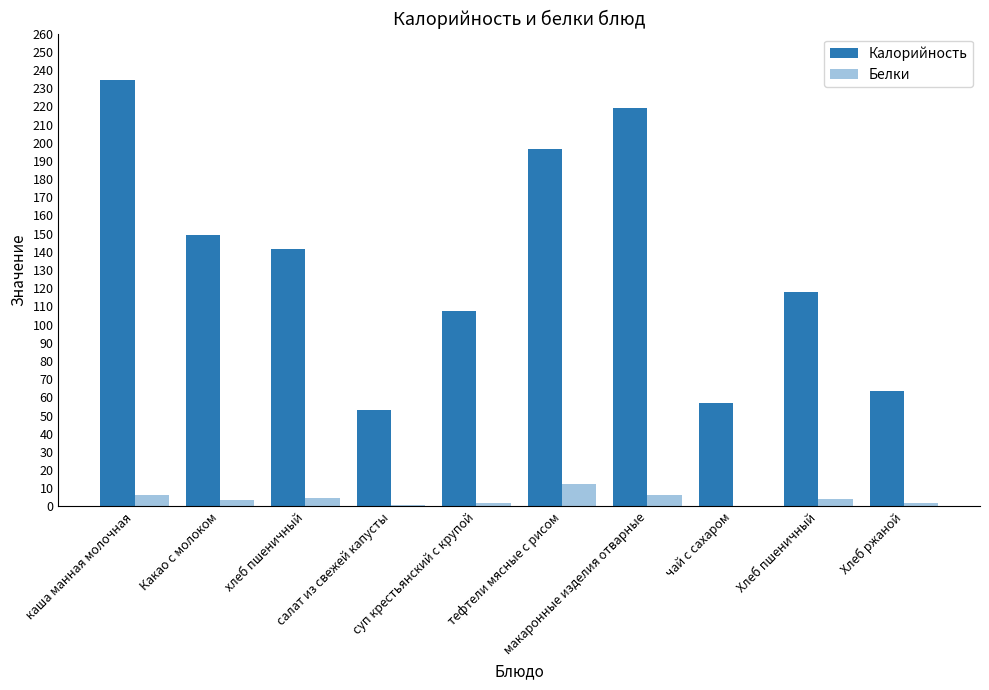

Which series has the largest total across all categories?

Калорийность